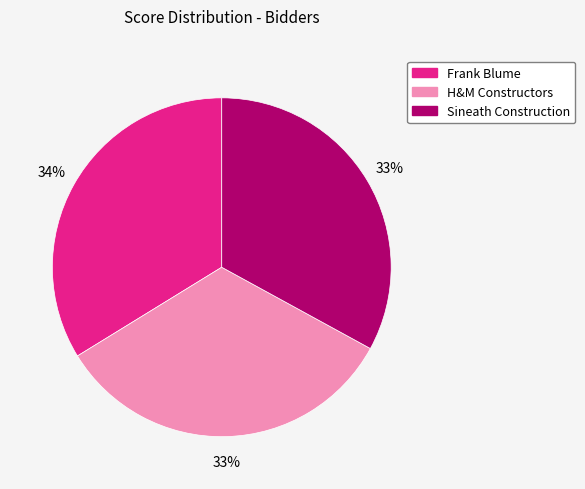

To the nearest percent, what is the average slice percentage?

33%